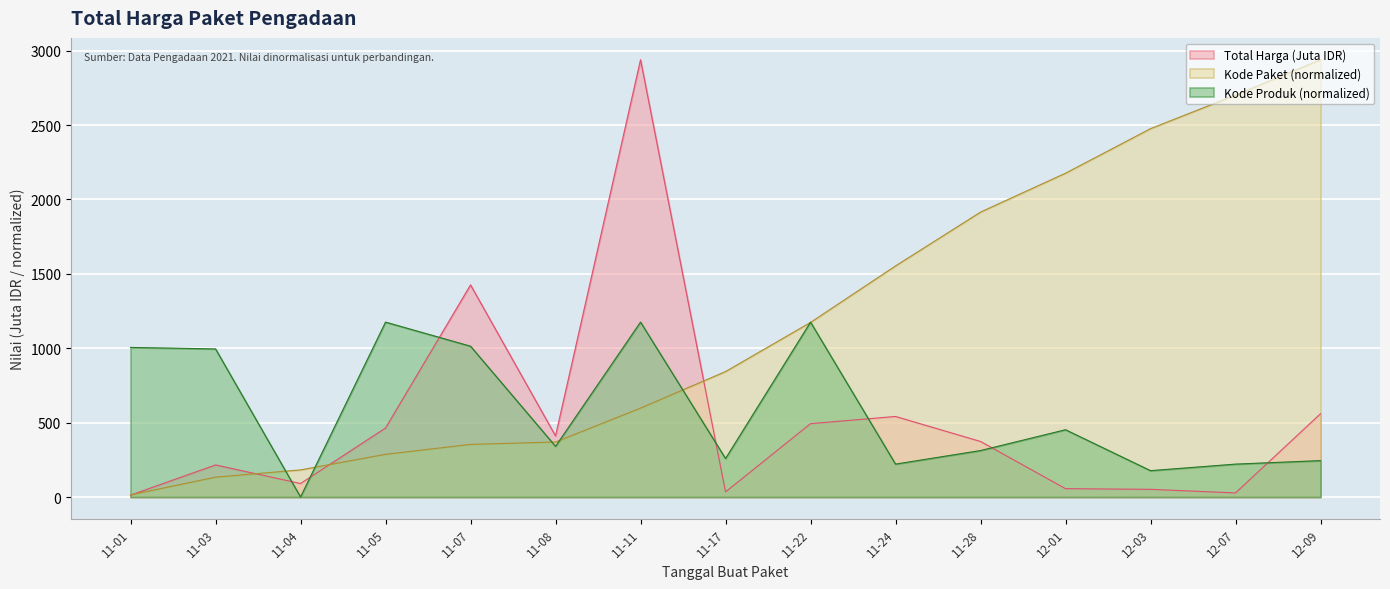

The value of Kode Paket (normalized) at 11-28 is 2815.7. True or false?

False